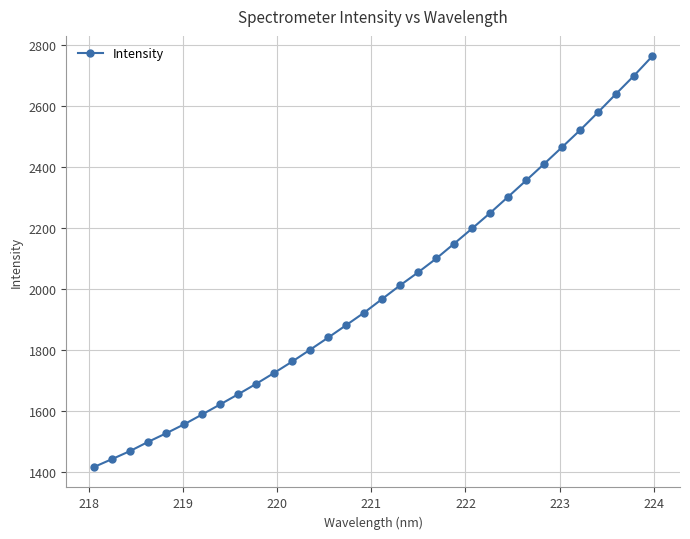

What is the difference between the maximum and minimum values?

1345.3